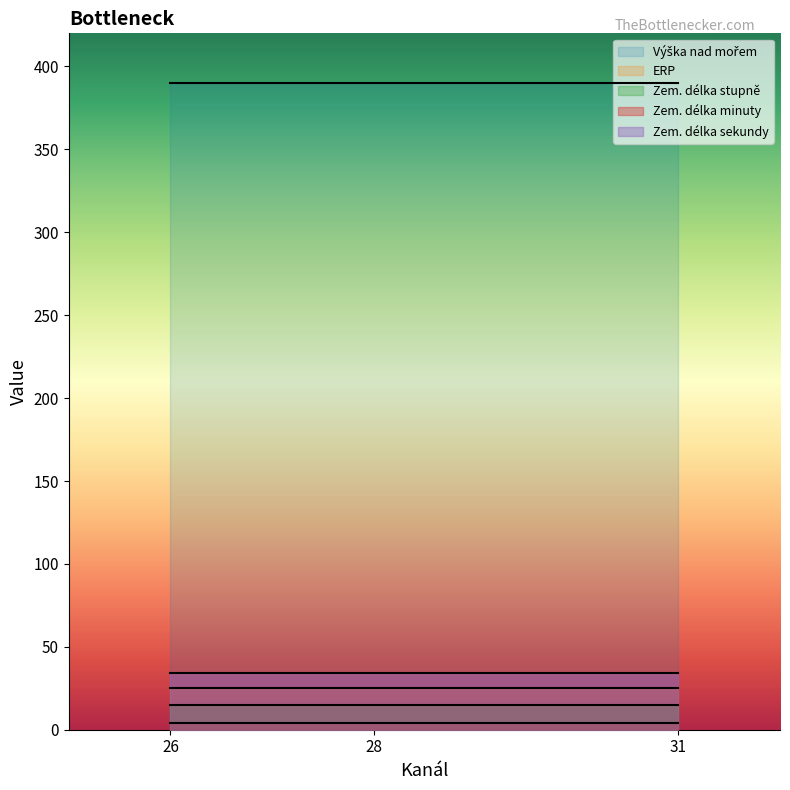

What is the smallest value displayed?

4